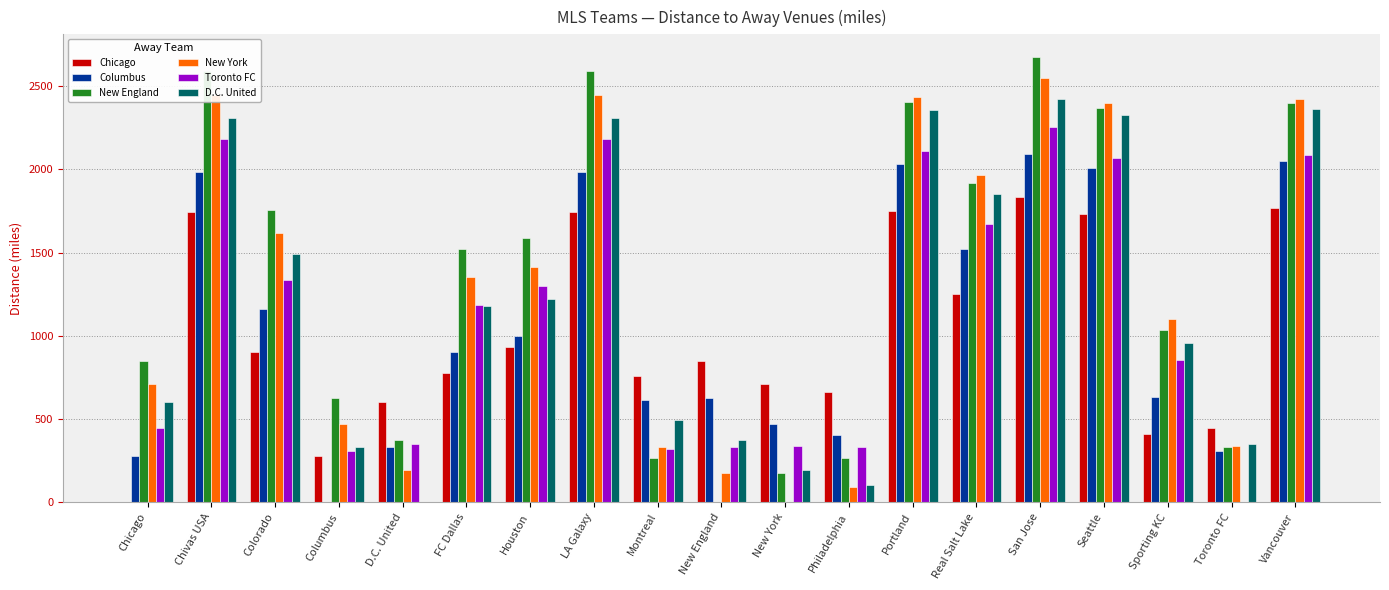

Which series has the largest range (max minus min)?

New England